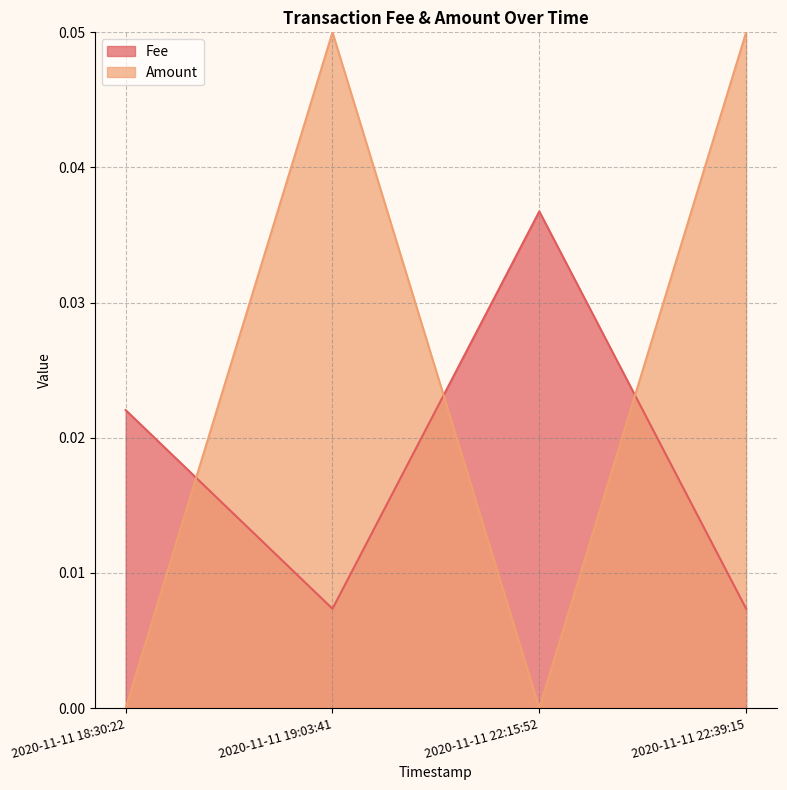

True or false: Fee and Amount intersect in this chart.

True